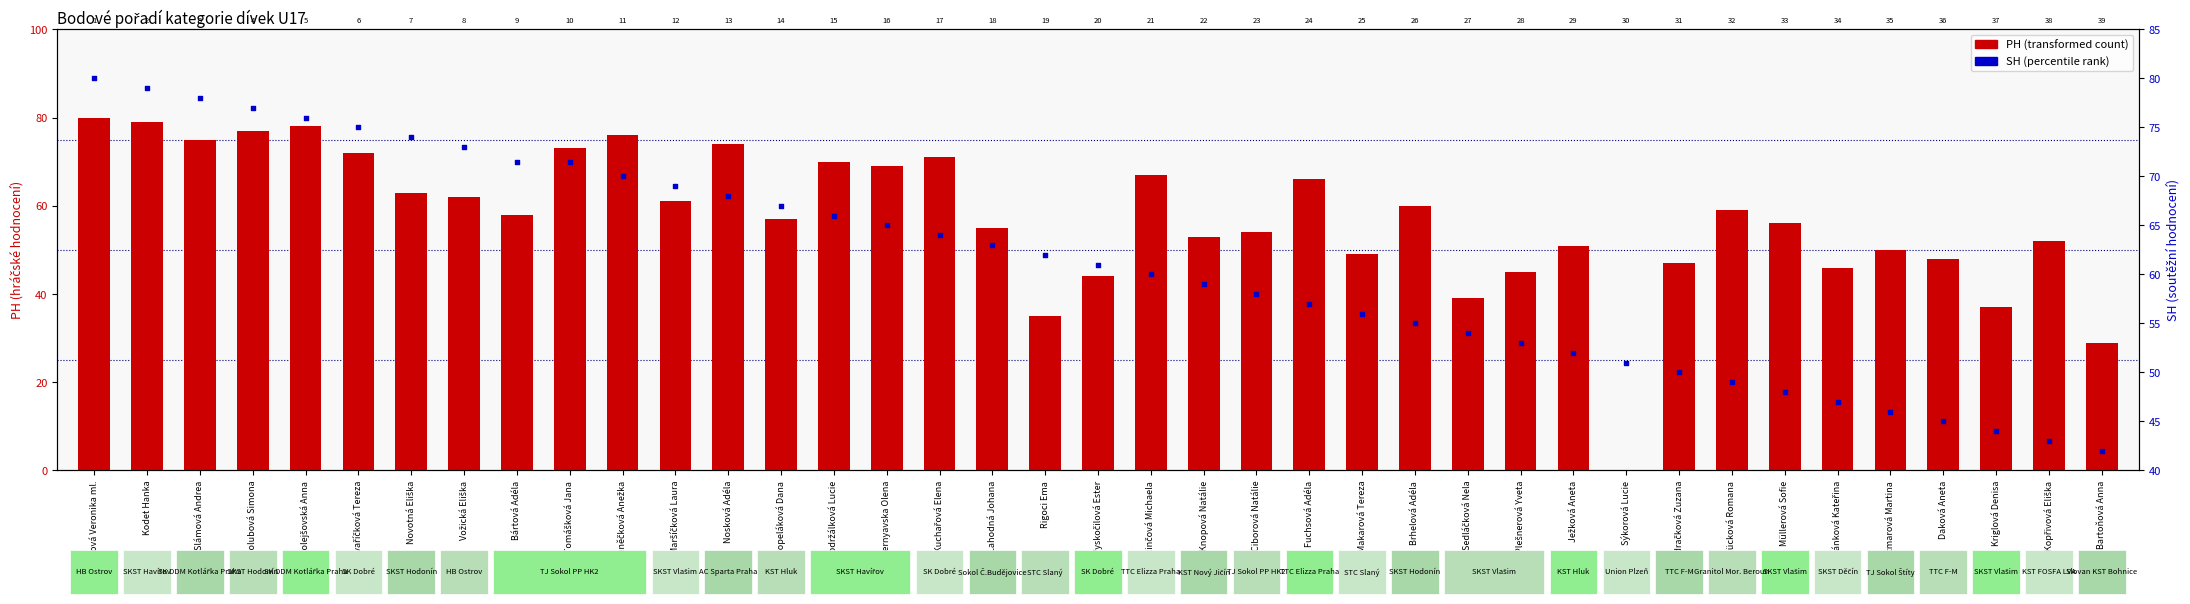

What are all the series names shown in the legend?

PH (transformed count), SH (percentile rank)